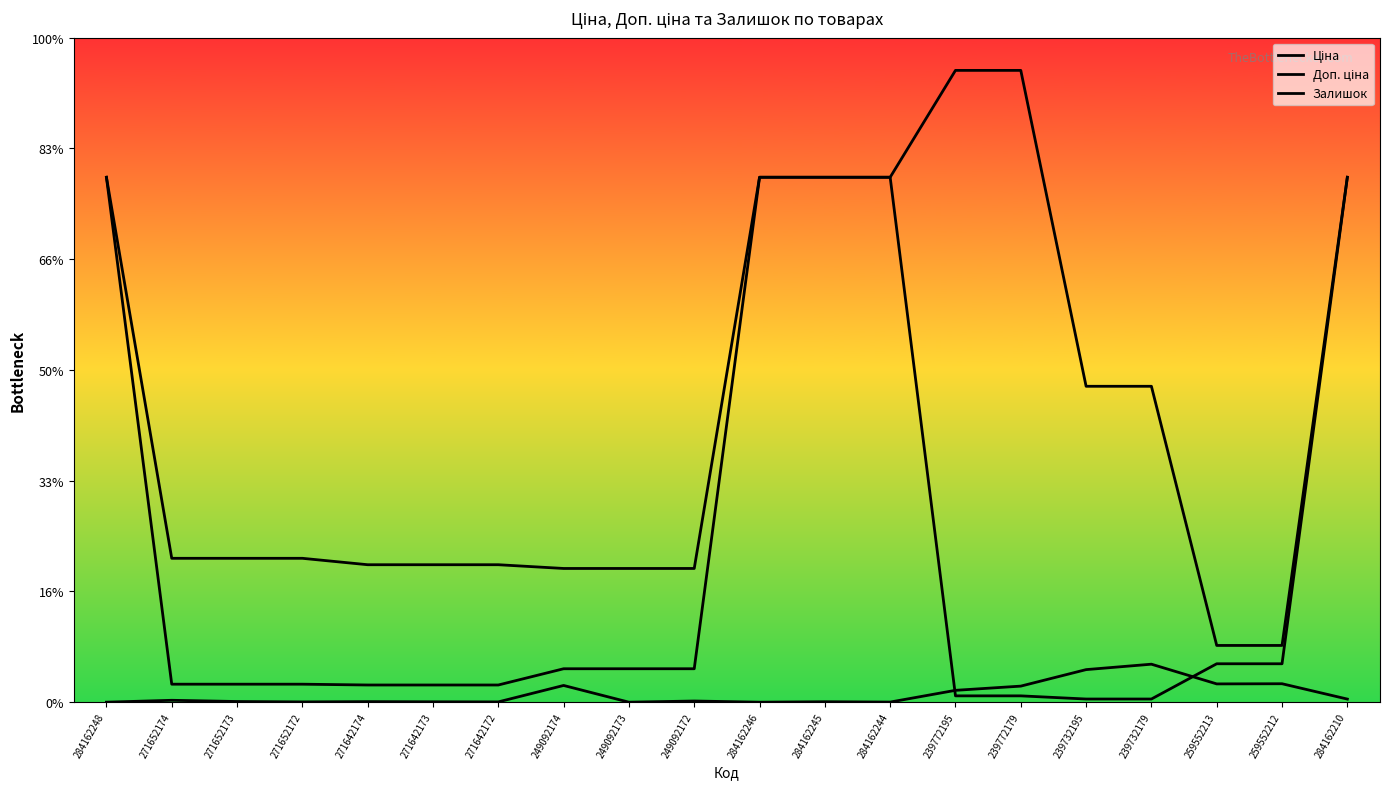

Does the chart display data point markers on the line(s)?

No